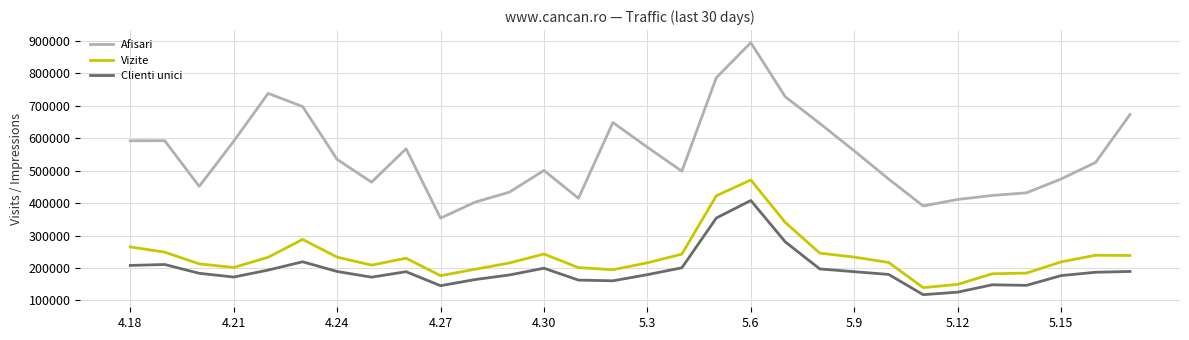

Which series has the largest range (max minus min)?

Afisari